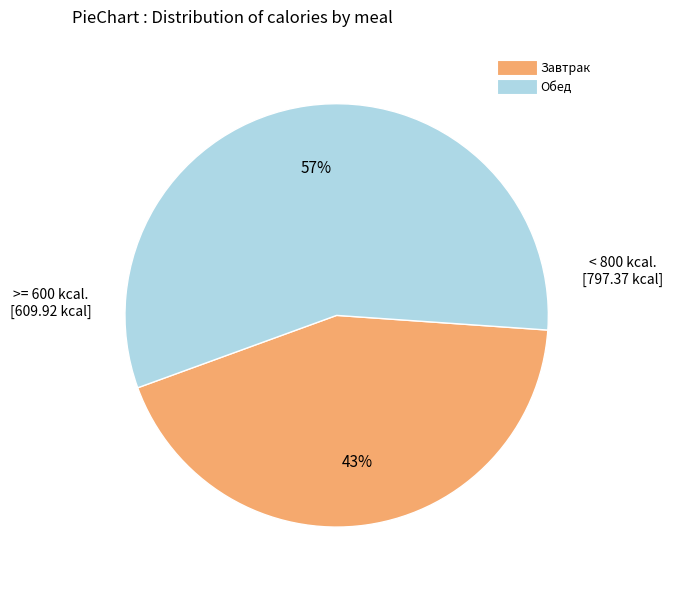

True or false: Завтрак accounts for 52% of the total.

False